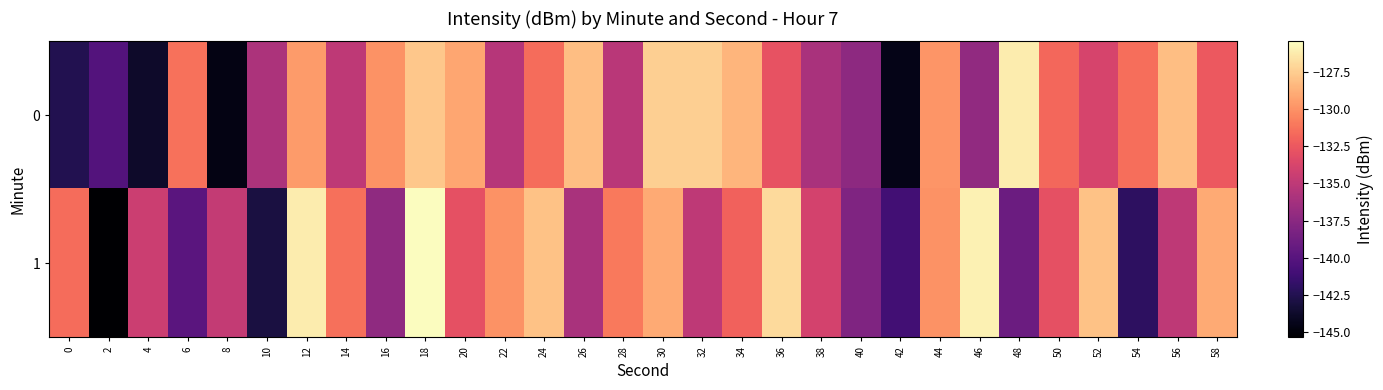

Reading left to right, list all the values displayed in this chart.

0: 0=-142.5	2=-140.2	4=-143.8	6=-131.4	8=-144.6	10=-135.8	12=-129.6	14=-135.0	16=-130.0	18=-127.8	20=-129.2	22=-135.4	24=-131.6	26=-128.2	28=-135.2	30=-127.5	32=-127.5	34=-128.6	36=-132.8	38=-136.0	40=-137.3	42=-144.5	44=-129.8	46=-137.2	48=-126.2	50=-131.8	52=-133.8	54=-131.5	56=-128.1	58=-132.5
1: 0=-131.6	2=-145.3	4=-134.4	6=-139.9	8=-134.8	10=-143.0	12=-126.2	14=-131.4	16=-137.2	18=-125.5	20=-133.0	22=-130.0	24=-128.0	26=-136.0	28=-131.0	30=-129.0	32=-135.0	34=-132.0	36=-127.0	38=-134.0	40=-138.0	42=-141.0	44=-130.0	46=-126.0	48=-139.0	50=-133.0	52=-128.0	54=-142.0	56=-135.0	58=-129.0